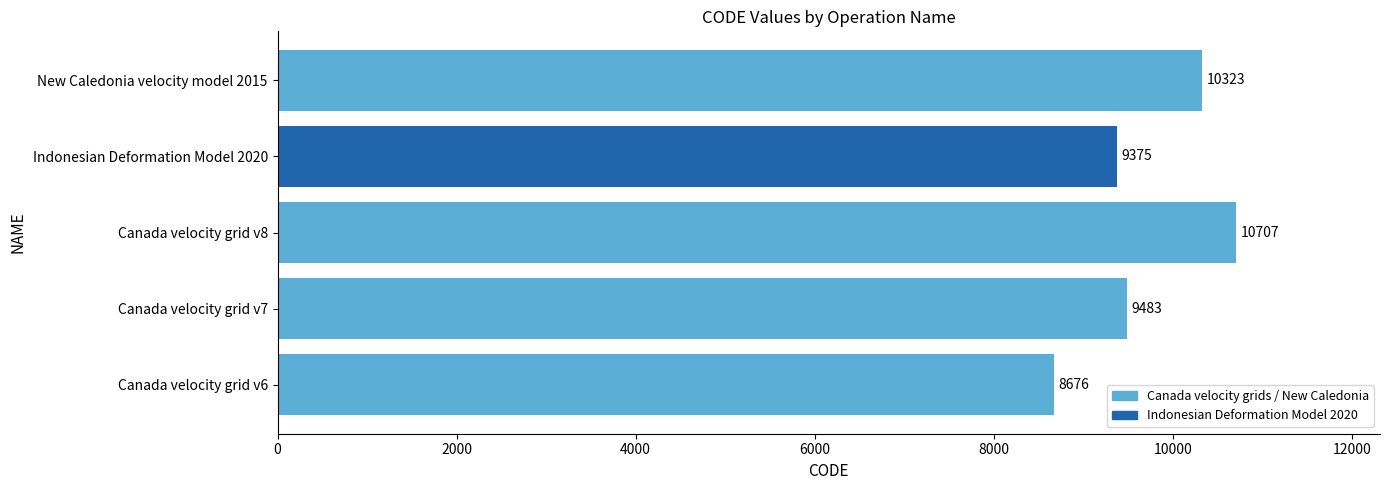

At which label is the value closest to 9691?

Canada velocity grid v7